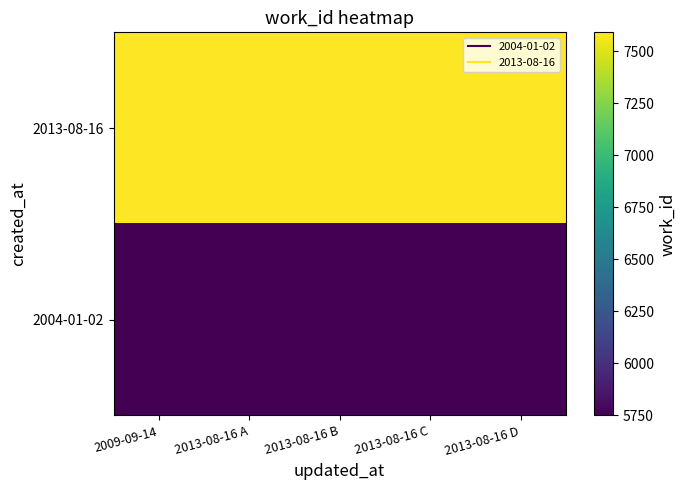

What is the smallest value displayed?

5750